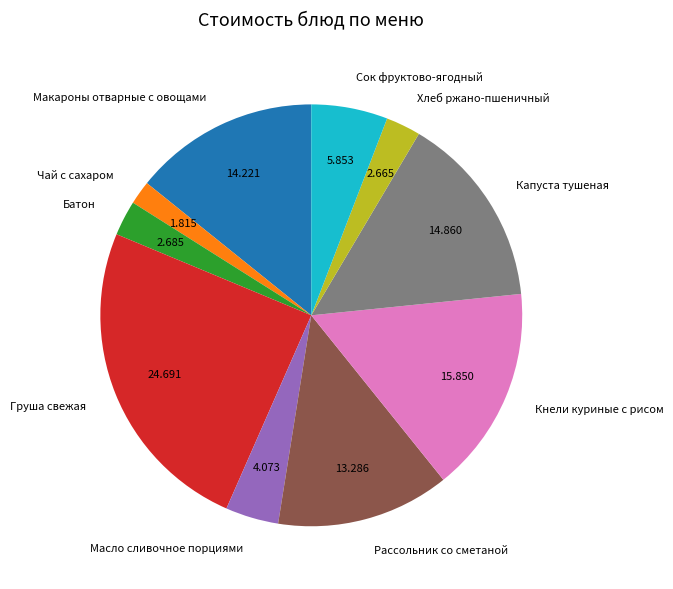

Does any single category account for the majority?

No